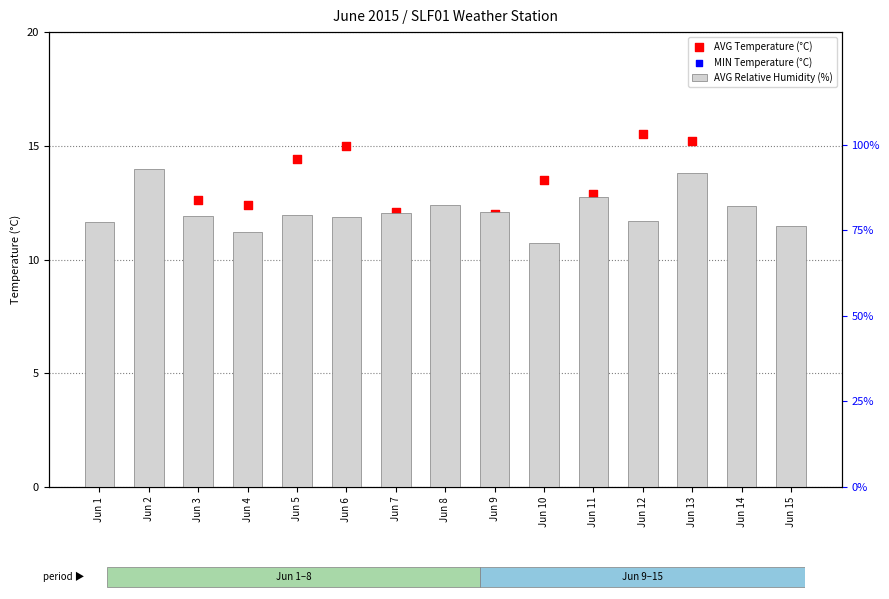

At which category is the sum across all series the highest?

Jun 13